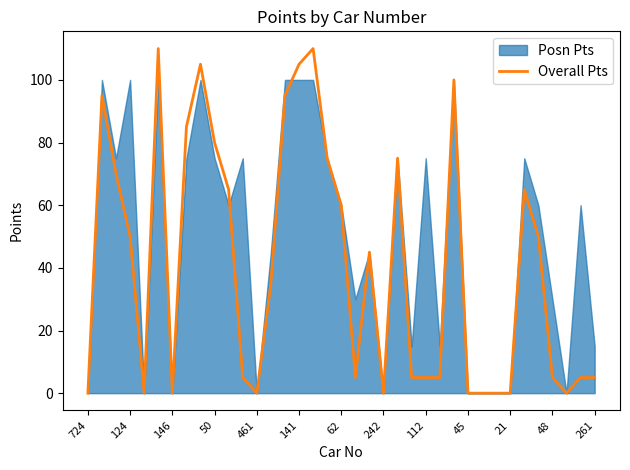

True or false: Overall Pts has a value of 33 at 45.

False